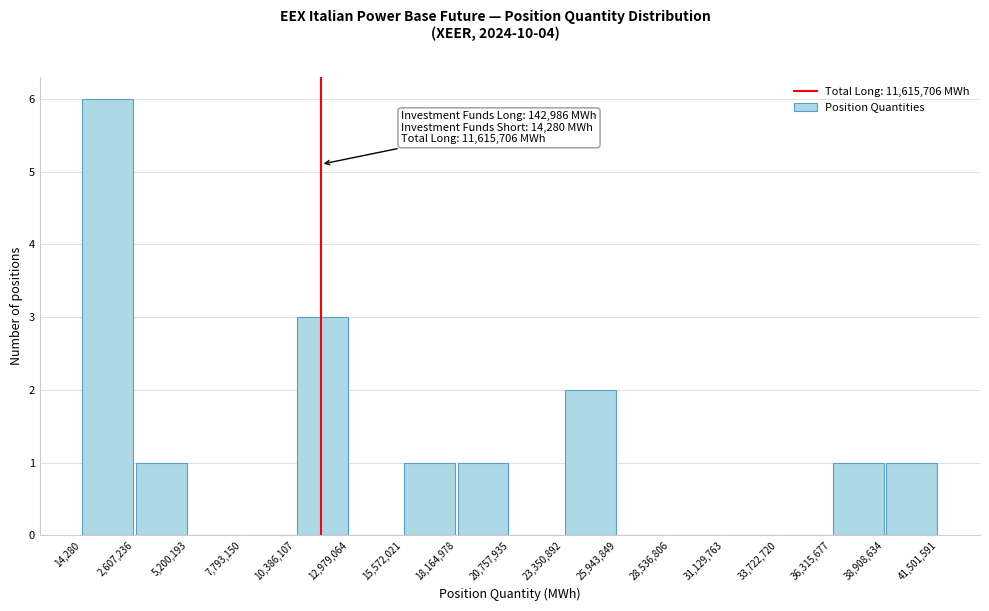

Over which range of the x-axis is the bar tallest?

14,280 to 2,607,236